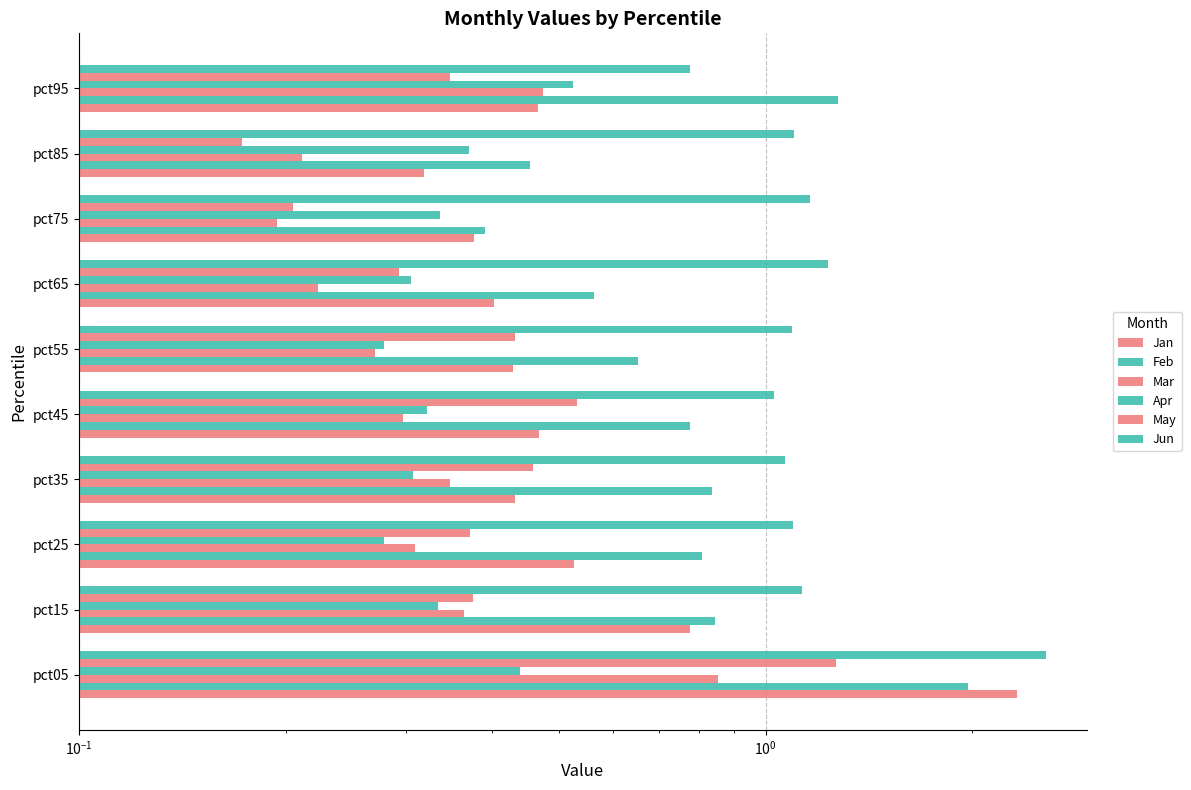

What is the difference between the maximum and minimum values in the Feb series?

1.6